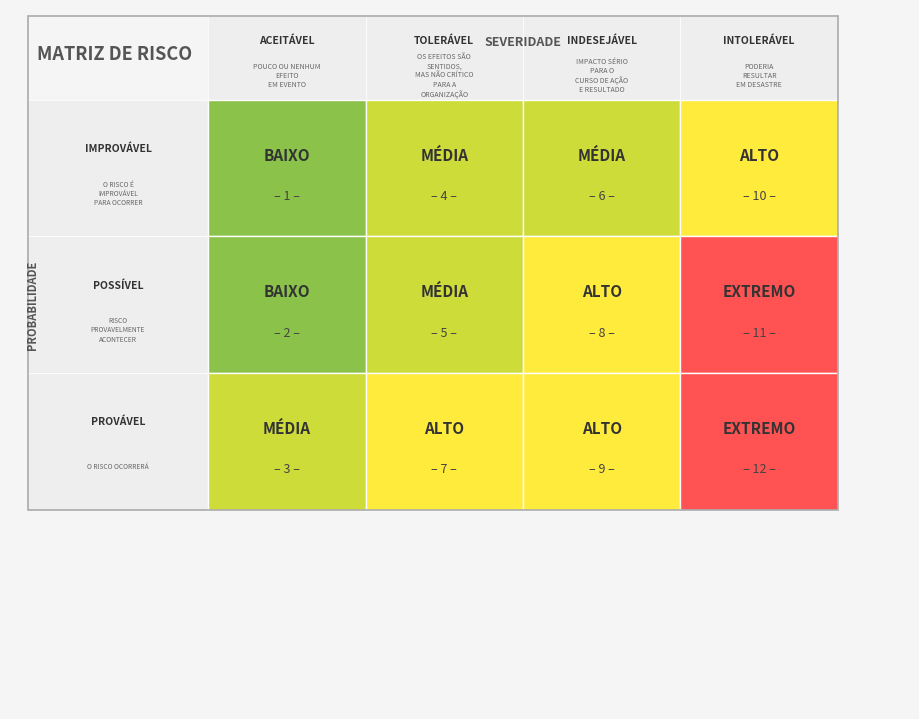

How many series are shown in this chart?

3